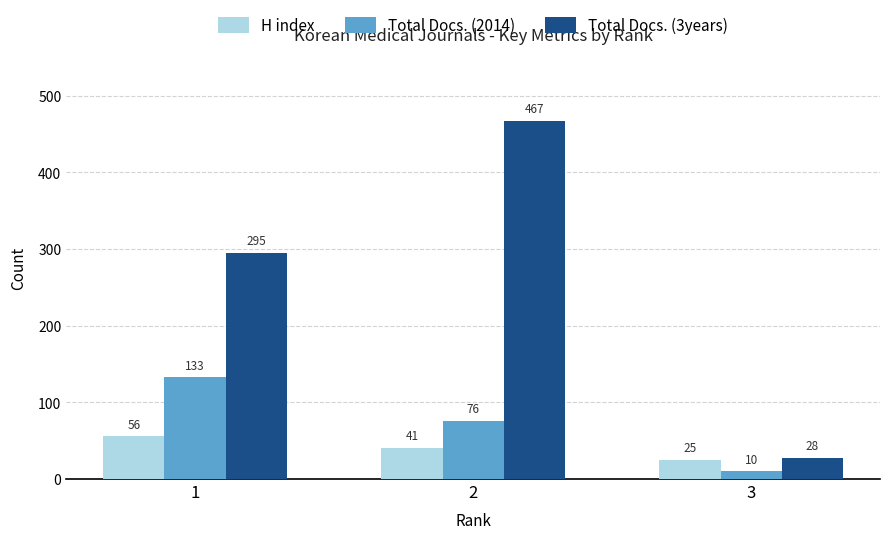

What is the difference between the maximum and second lowest values in the Total Docs. (2014) series?

57